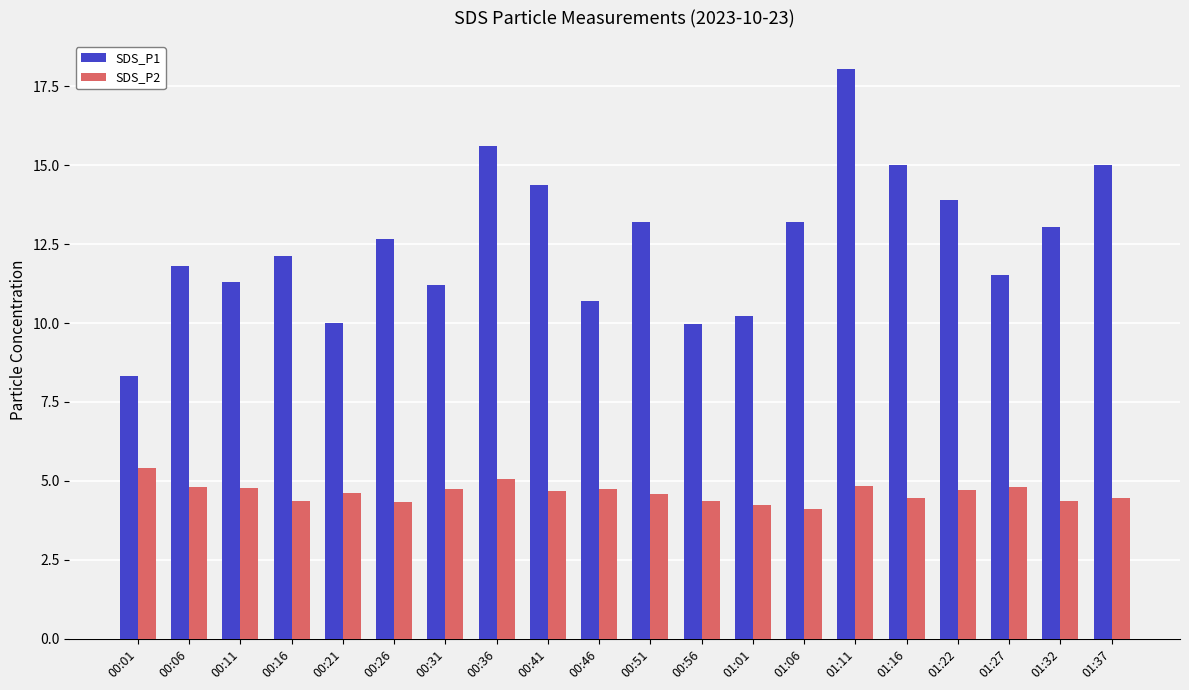

What is the difference between the highest and lowest values at 01:01?

6.0